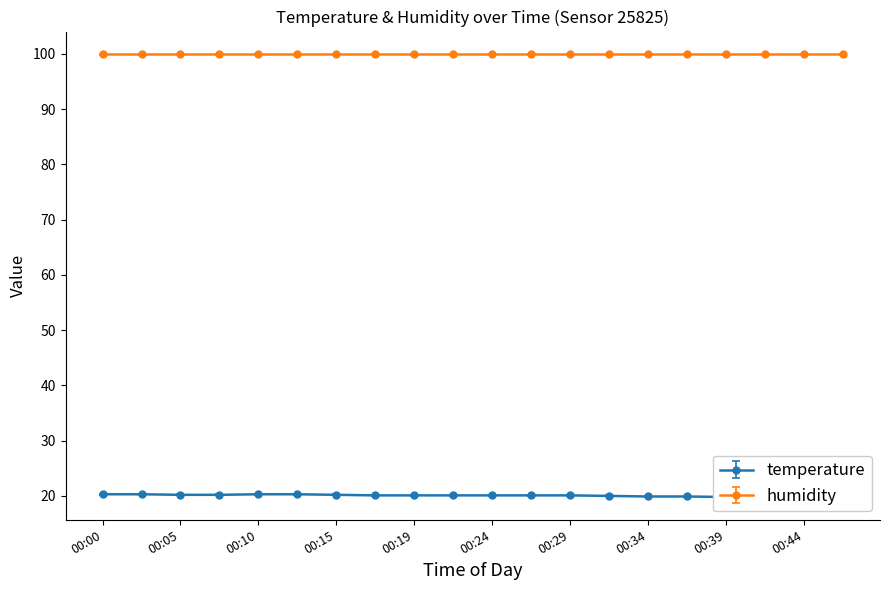

At which label does the data first exceed 20?

00:00